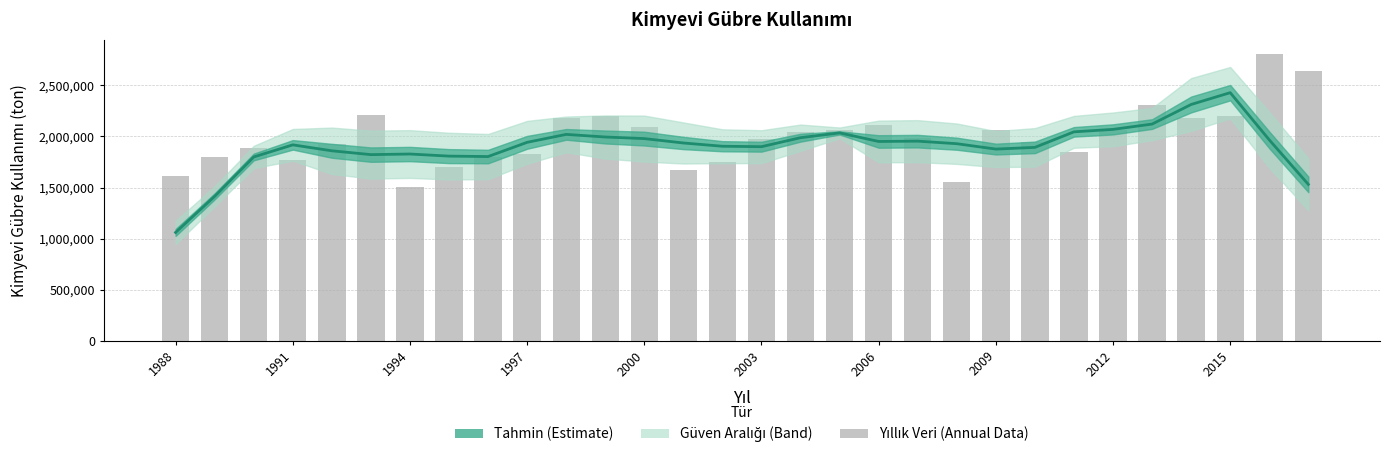

Does the chart contain any negative values?

No